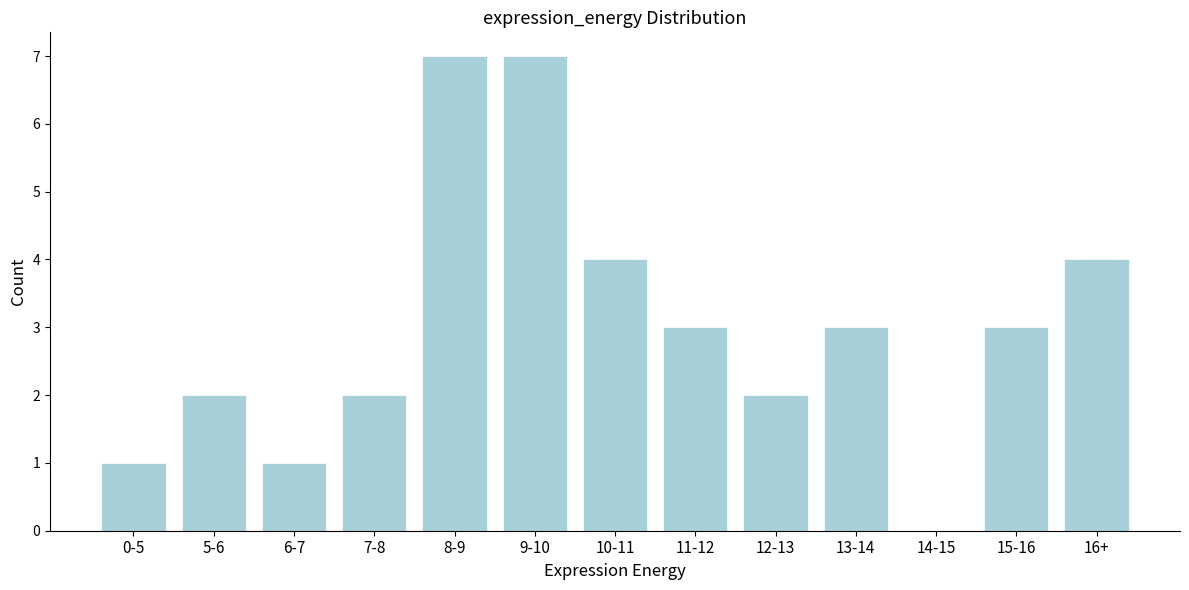

Reading left to right, transcribe all the data shown in this chart.

0-5=1	5-6=2	6-7=1	7-8=2	8-9=7	9-10=7	10-11=4	11-12=3	12-13=2	13-14=3	14-15=0	15-16=3	16+=4